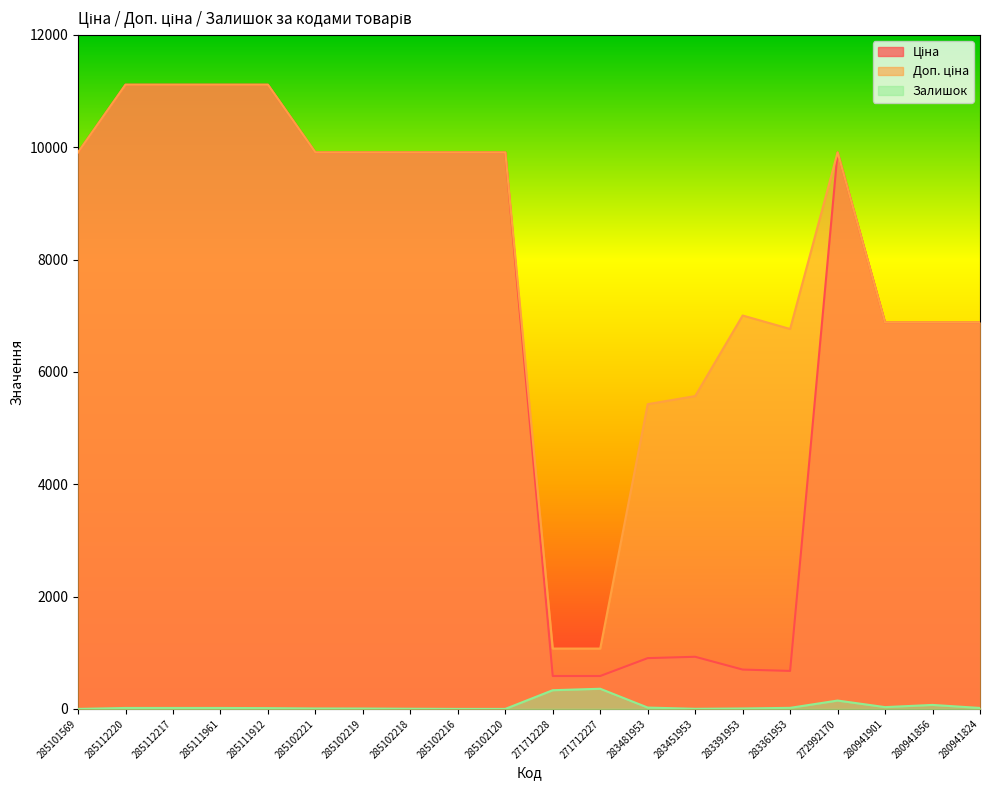

Reading left to right, list all the values displayed in this chart.

Ціна: 285101569=9908.5	285112220=11113.6	285112217=11113.6	285111961=11113.6	285111912=11113.6	285102221=9908.5	285102219=9908.5	285102218=9908.5	285102216=9908.5	285102120=9908.5	271712228=586.0	271712227=586.0	283481953=904.3	283451953=928.3	283391953=700.4	283361953=676.4	272992170=9908.5	280941901=6879.5	280941856=6879.5	280941824=6879.5
Доп. ціна: 285101569=9908.5	285112220=11113.6	285112217=11113.6	285111961=11113.6	285111912=11113.6	285102221=9908.5	285102219=9908.5	285102218=9908.5	285102216=9908.5	285102120=9908.5	271712228=1074.5	271712227=1074.5	283481953=5425.9	283451953=5569.9	283391953=7004.3	283361953=6764.4	272992170=9908.5	280941901=6879.5	280941856=6879.5	280941824=6879.5
Залишок: 285101569=0.0	285112220=17.0	285112217=17.0	285111961=17.0	285111912=14.0	285102221=8.0	285102219=7.0	285102218=3.0	285102216=0.0	285102120=0.0	271712228=333.0	271712227=359.0	283481953=24.0	283451953=2.0	283391953=8.0	283361953=19.0	272992170=149.0	280941901=32.0	280941856=71.0	280941824=17.0